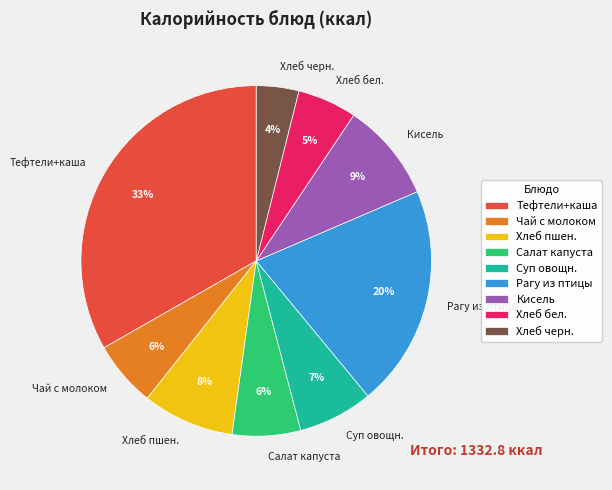

Which category has the smallest portion of the pie?

Хлеб черн.